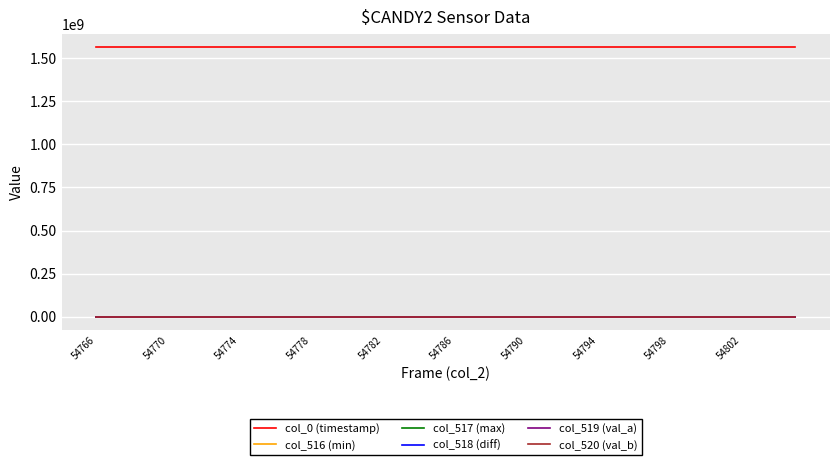

Which series has the largest total across all categories?

col_0 (timestamp)